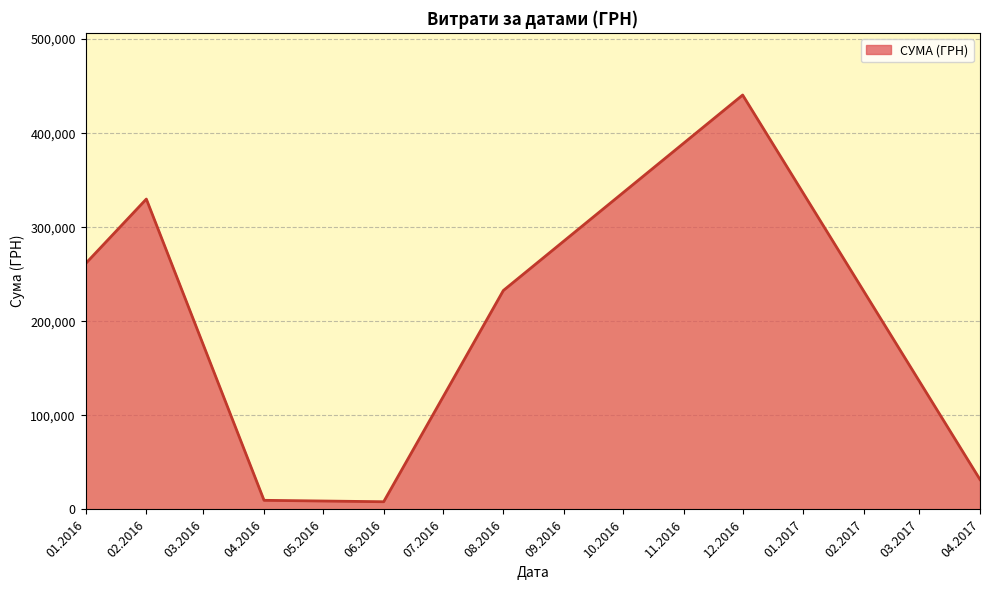

Approximately how many times larger is the value at 01.2016 compared to 04.2017?

8.2